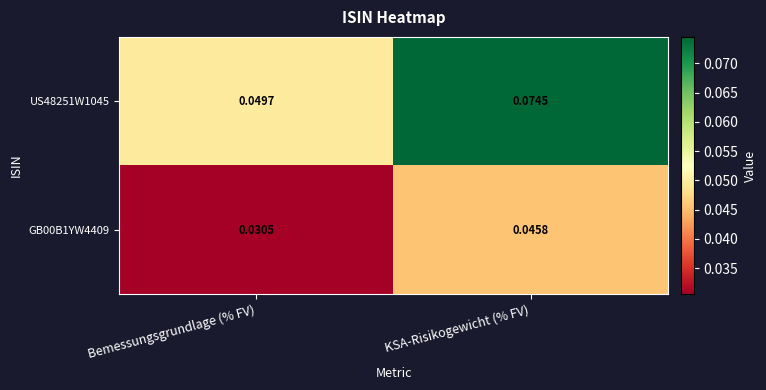

Is the value of US48251W1045 at Bemessungsgrundlage (% FV) greater than the value of GB00B1YW4409 at KSA-Risikogewicht (% FV)?

Yes